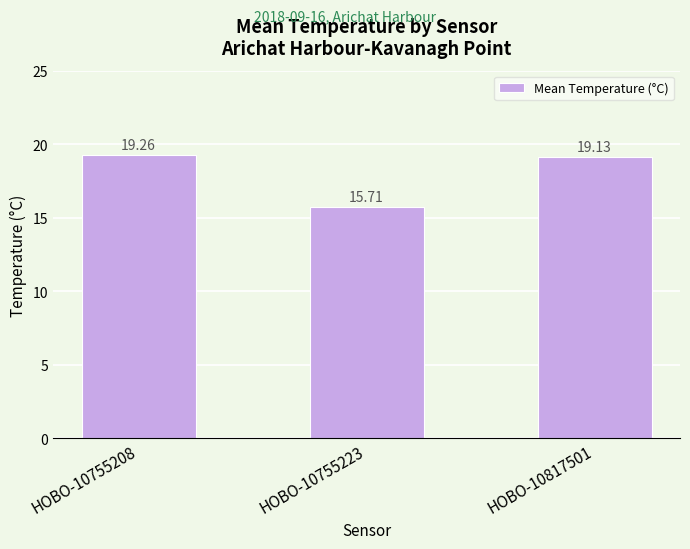

How many bars are there in total?

3